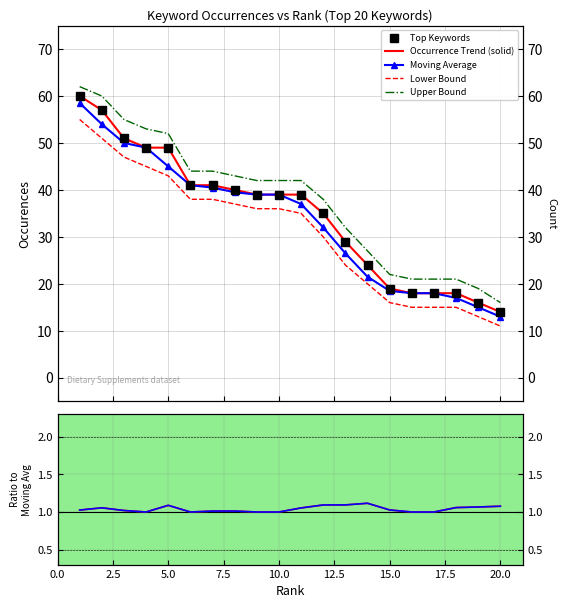

What is the value of the Lower Bound point at the 13th from the left?

24.0